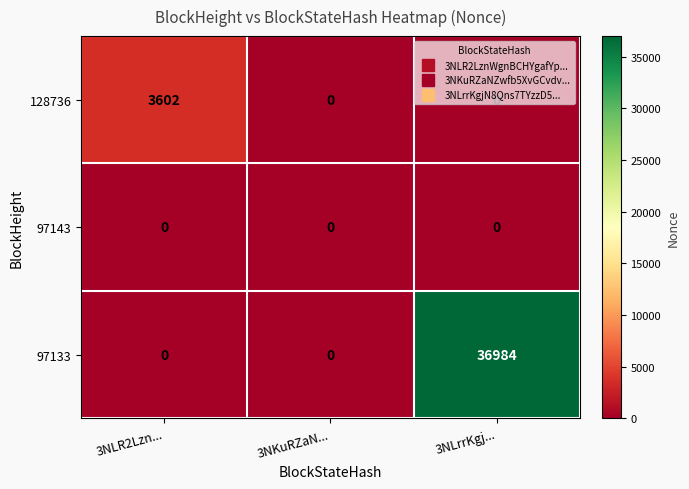

Which category has the highest value across all series?

3NLrrKgj...